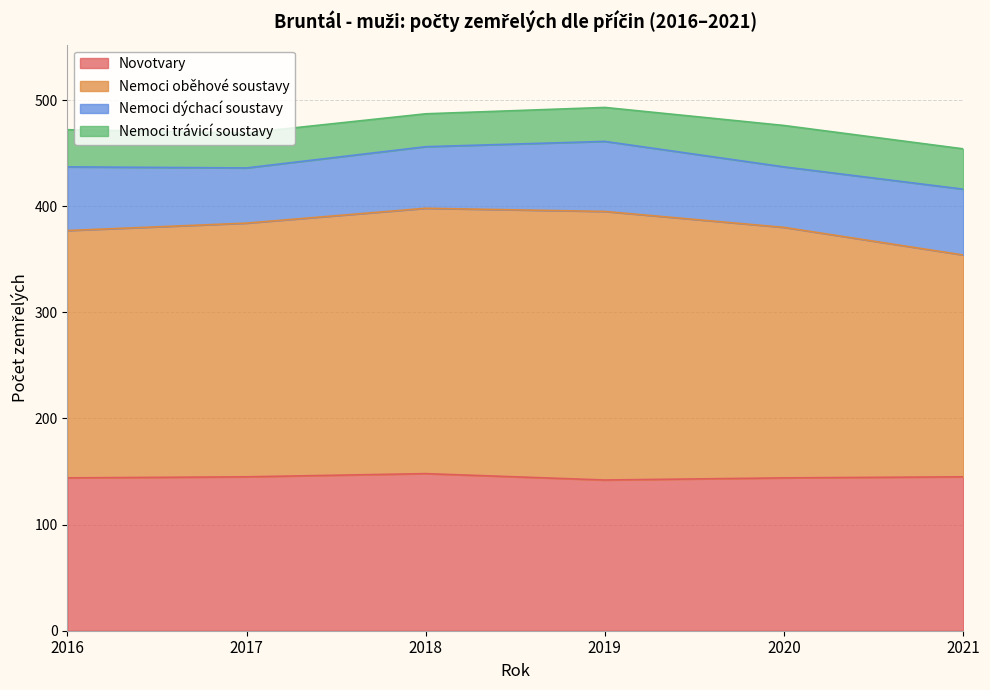

Which category has the lowest value across all series?

2019